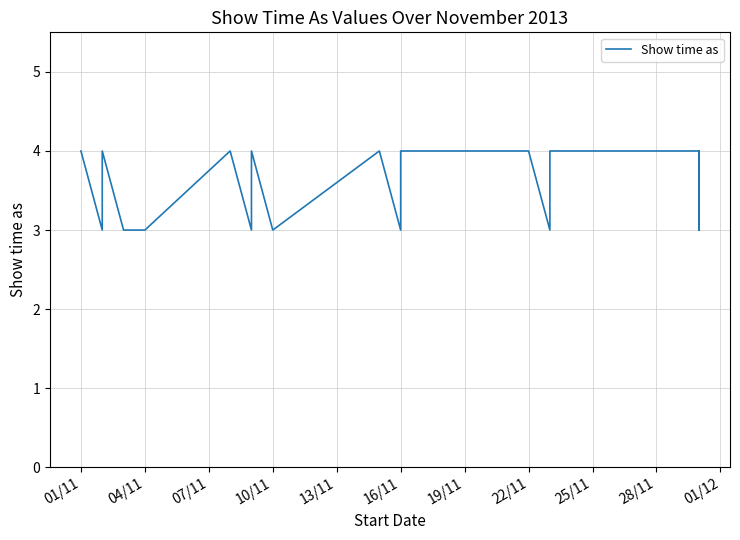

What is the value of the 16th point from the left?

3